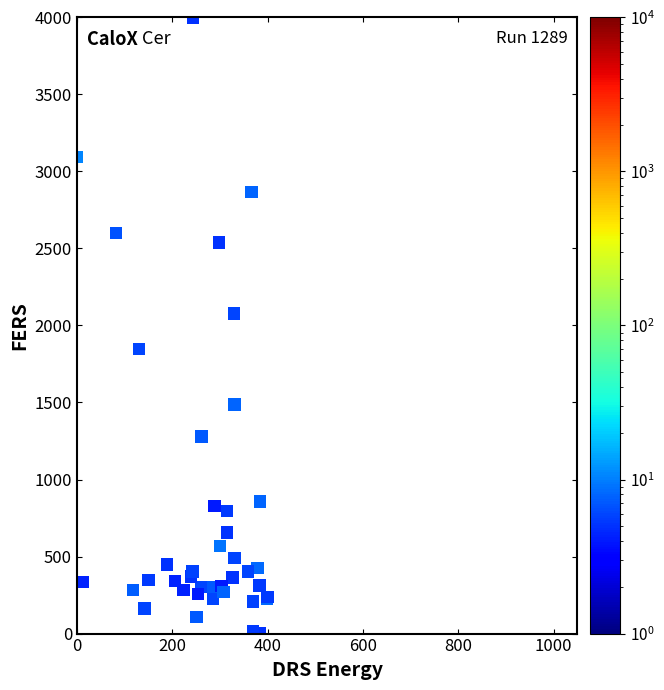

What Y value in the scatter plot is closest to 2000?

2076.4